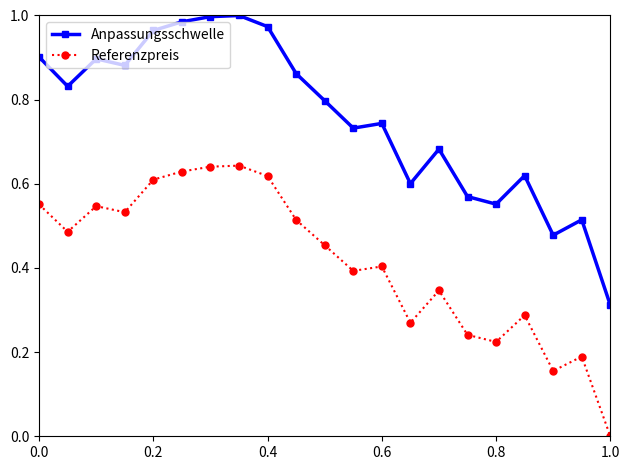

What is the sum of all Referenzpreis values?

8.7